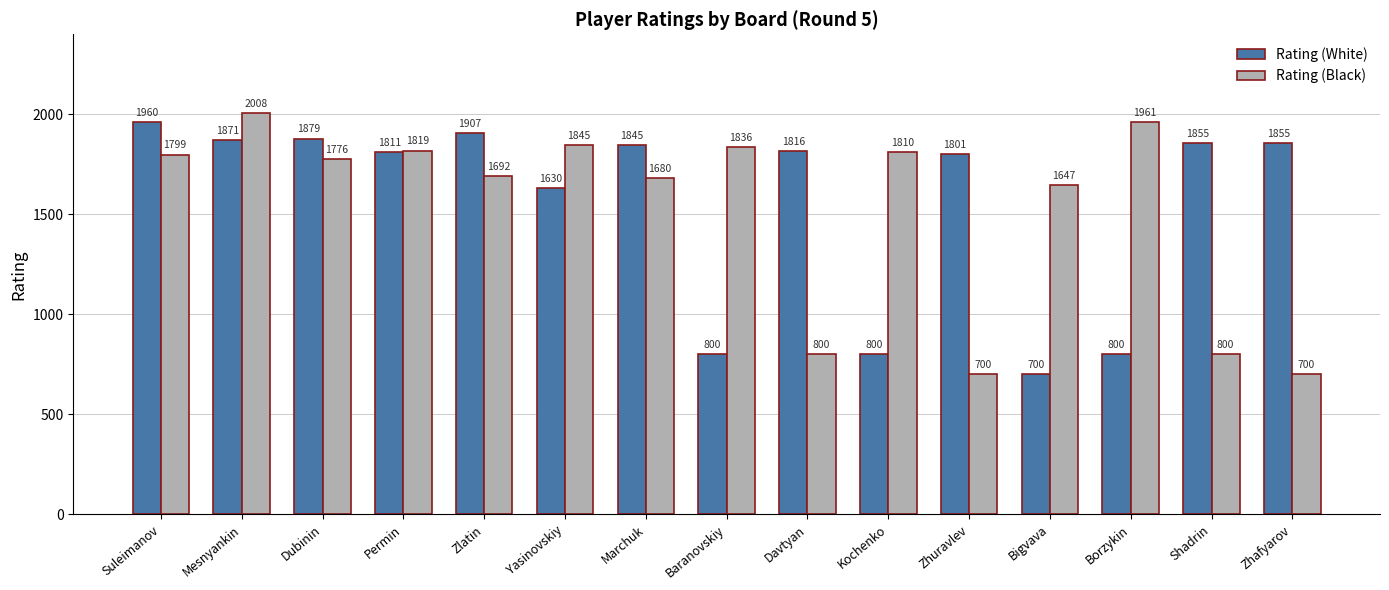

List the series in order of their peak value, highest first.

Rating (Black), Rating (White)